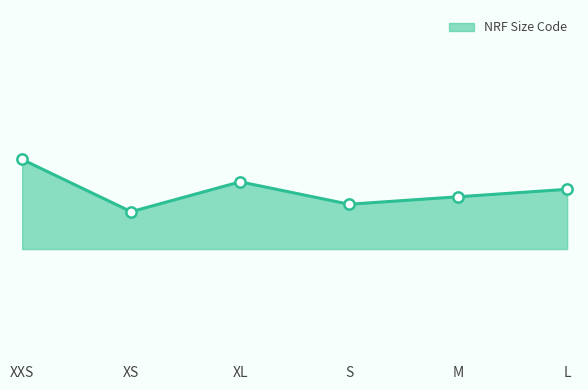

What is the ratio of the value at XL to the value at S?

1.0